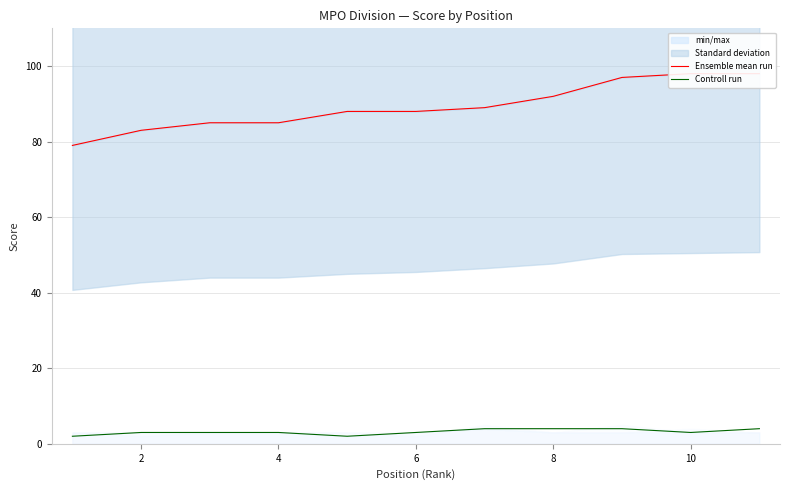

List the series in order of their peak value, highest first.

Ensemble mean run, Controll run